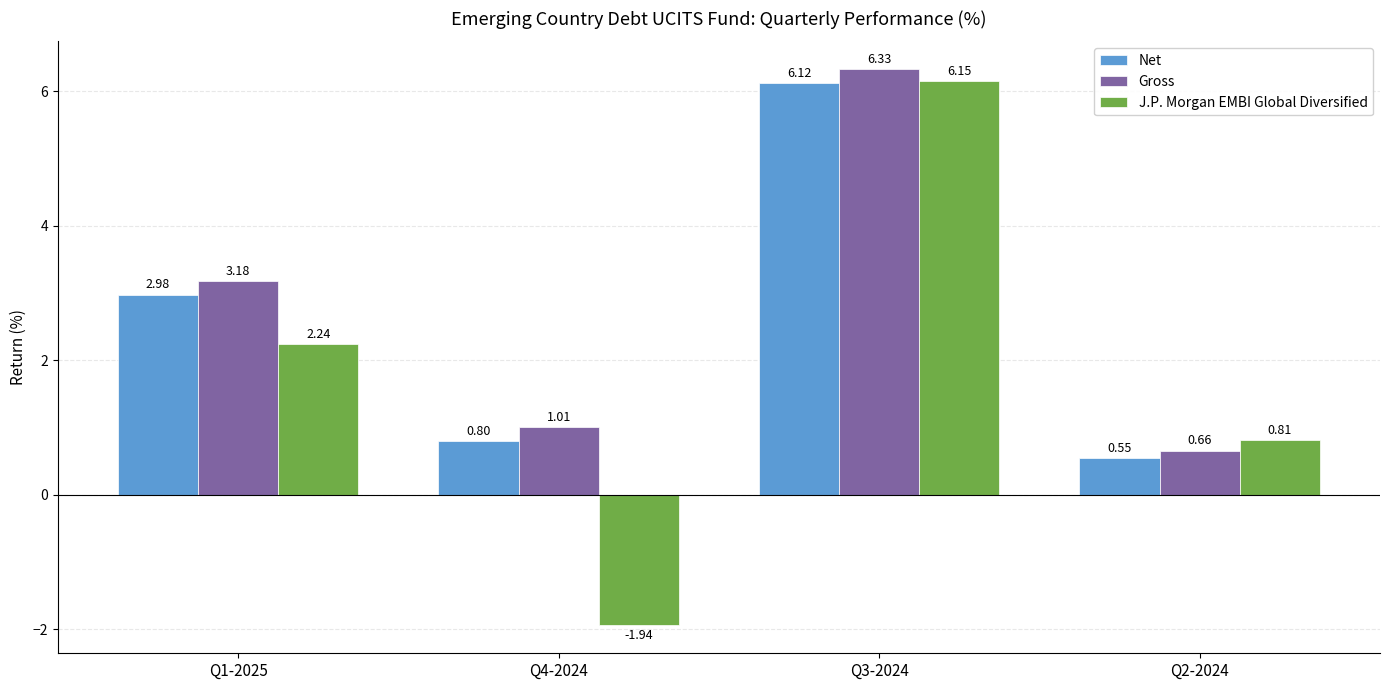

Are the bars grouped side by side (vs. stacked)?

Yes